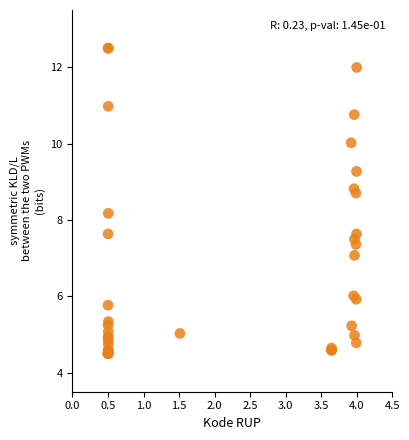

What Y value in the scatter plot is closest to 8?

8.2